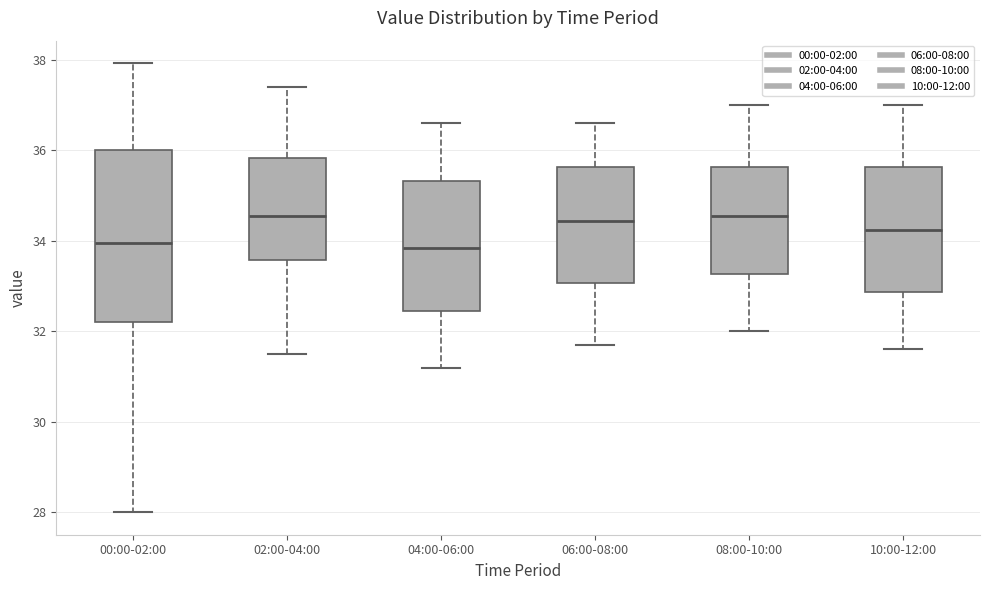

Reading left to right, transcribe this box plot: for each box, give where its median line is, the range the box spans, and where its two whiskers end, as read against the y-axis. The values are not printed on the chart, so give them approximately, as read against the axis.

00:00-02:00: median 34.0, box 32.2 to 36.0, whiskers 28.0 to 38.0
02:00-04:00: median 34.6, box 33.6 to 35.8, whiskers 31.6 to 37.4
04:00-06:00: median 33.8, box 32.4 to 35.4, whiskers 31.2 to 36.6
06:00-08:00: median 34.4, box 33.0 to 35.6, whiskers 31.8 to 36.6
08:00-10:00: median 34.6, box 33.2 to 35.6, whiskers 32.0 to 37.0
10:00-12:00: median 34.2, box 32.8 to 35.6, whiskers 31.6 to 37.0